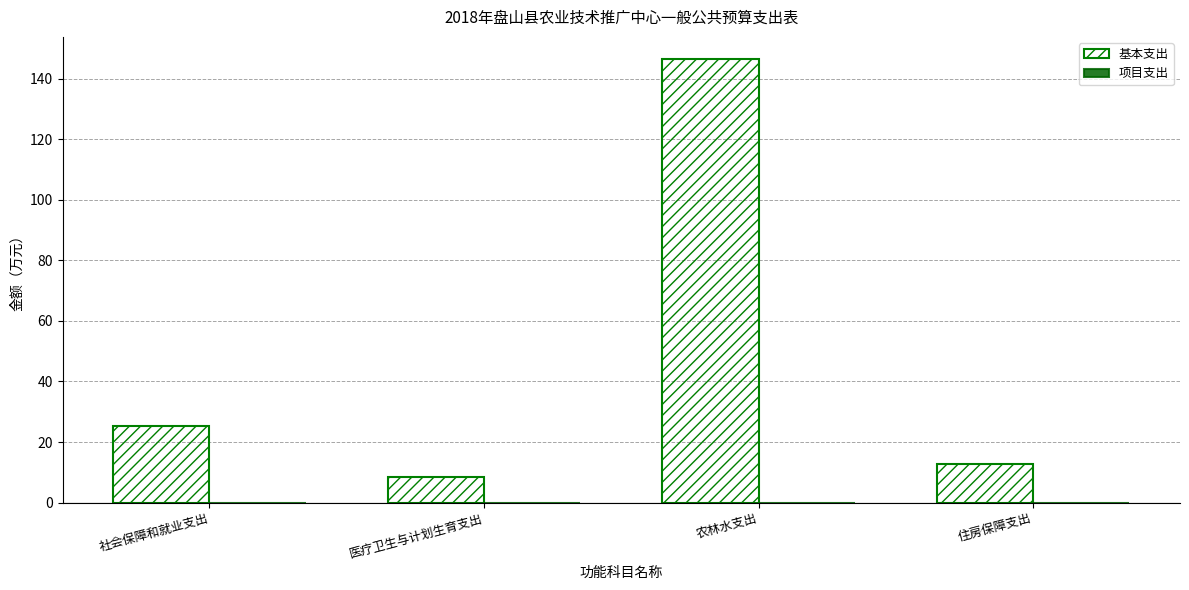

List the labels in order of value, smallest first.

医疗卫生与计划生育支出, 住房保障支出, 社会保障和就业支出, 农林水支出